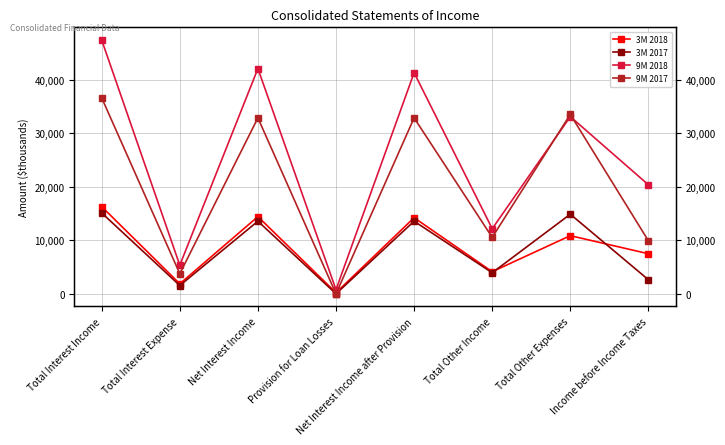

At which category is the sum across all series the highest?

Total Interest Income